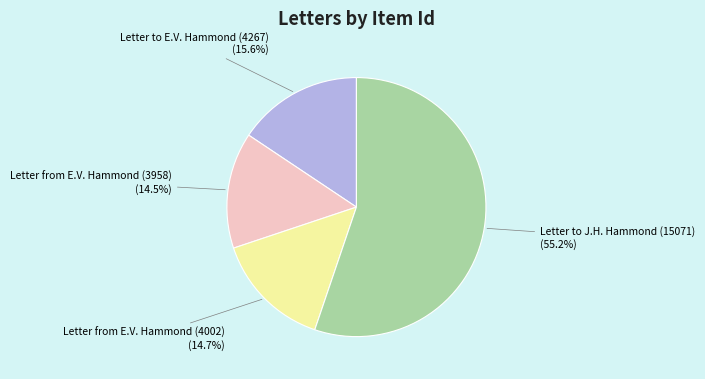

Is there a majority slice in this chart?

Yes